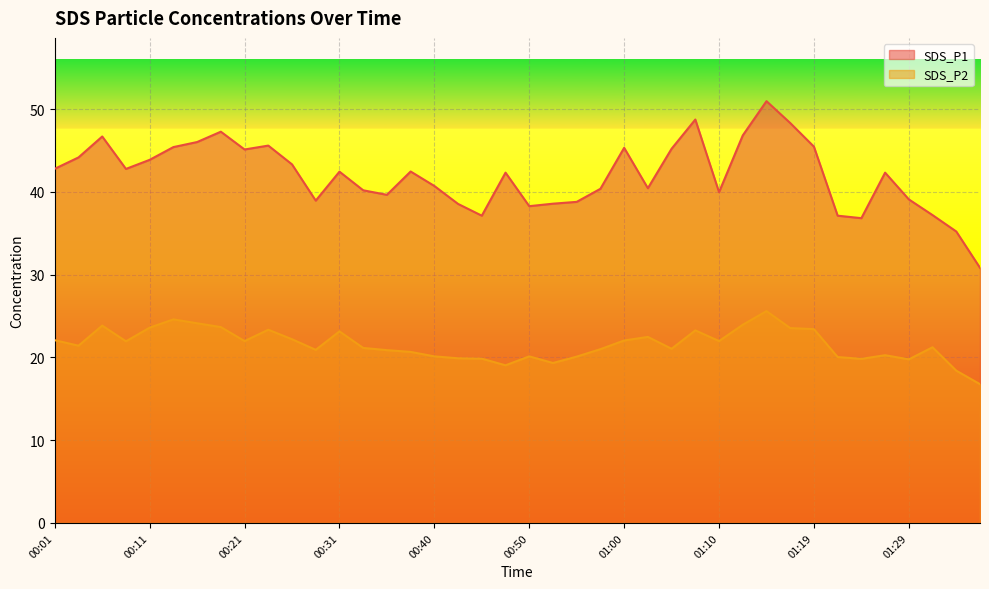

Which series has the largest range (max minus min)?

SDS_P1